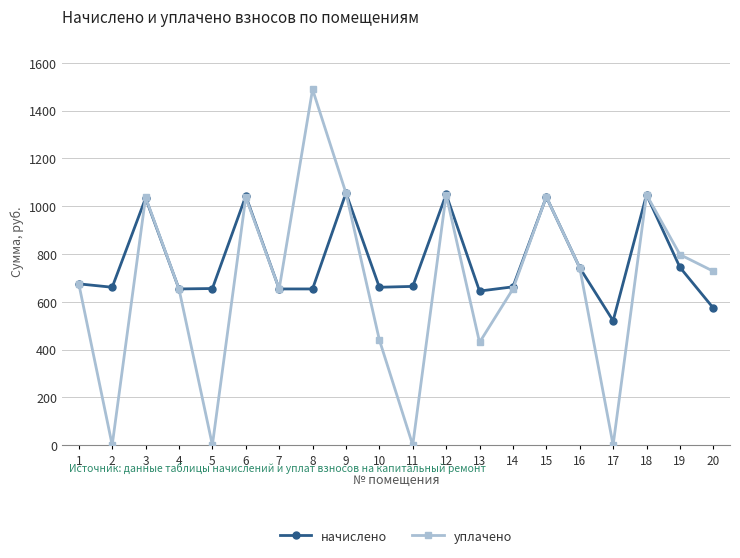

What is the total value across all series at 13?

1074.5